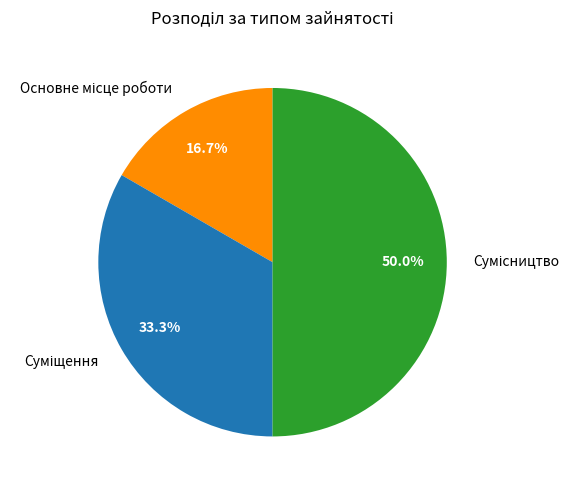

Which category has the biggest portion of the pie?

Сумісництво